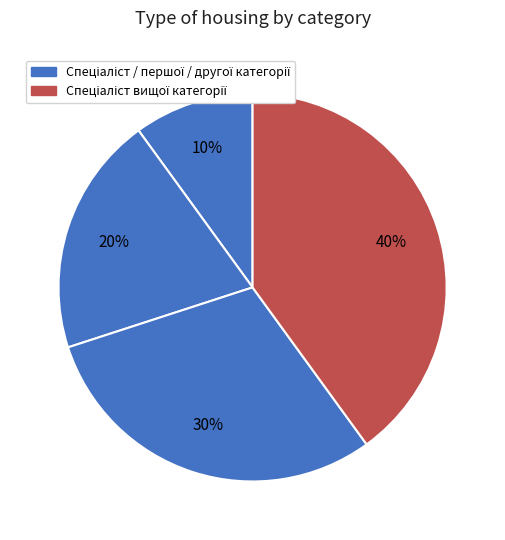

How many slices are in this pie chart?

4